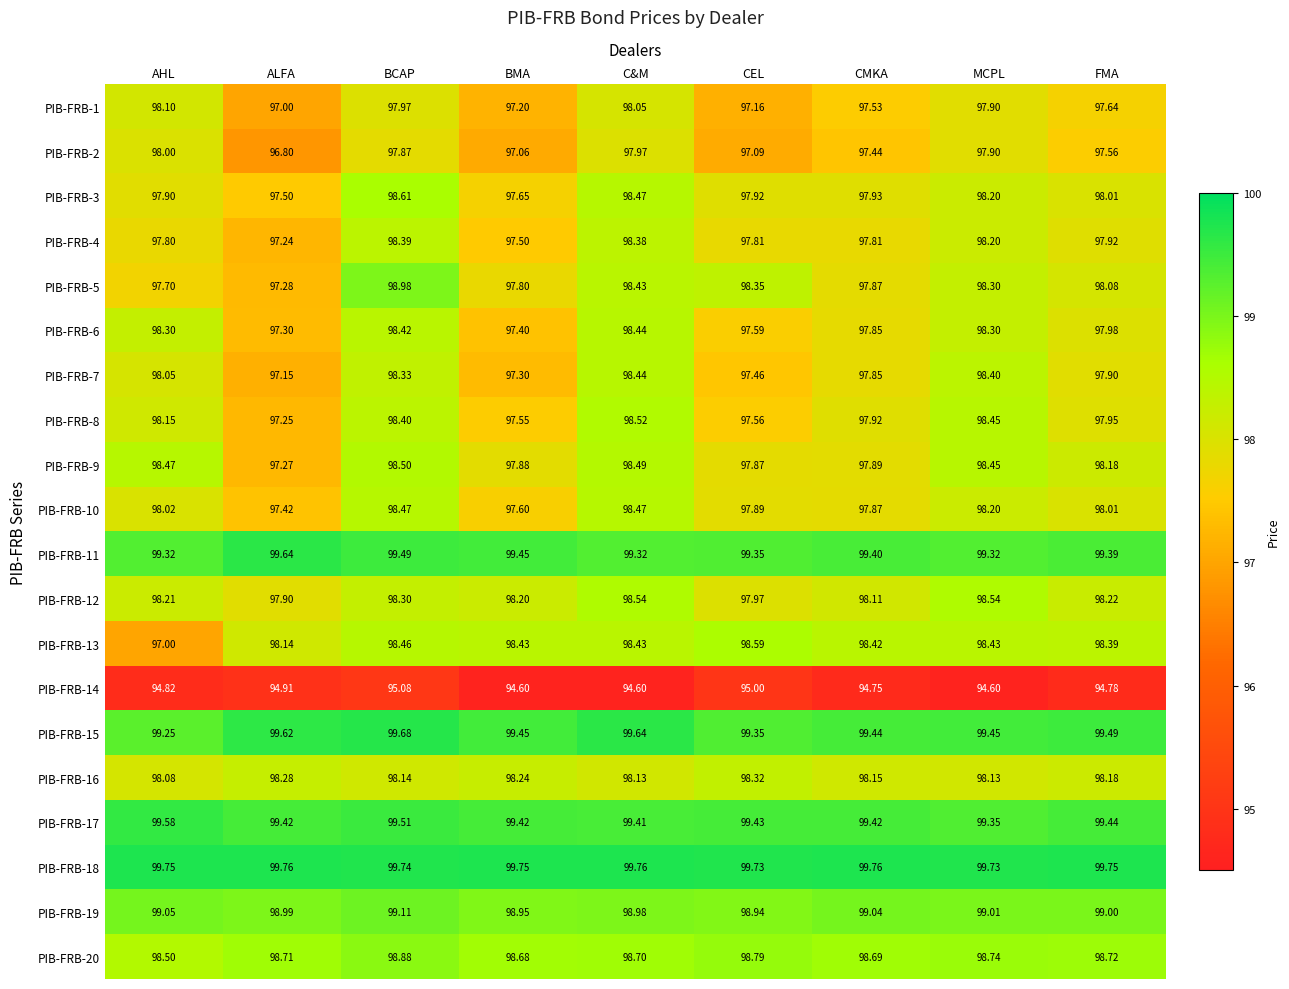

At which label does PIB-FRB-4 reach its minimum?

ALFA